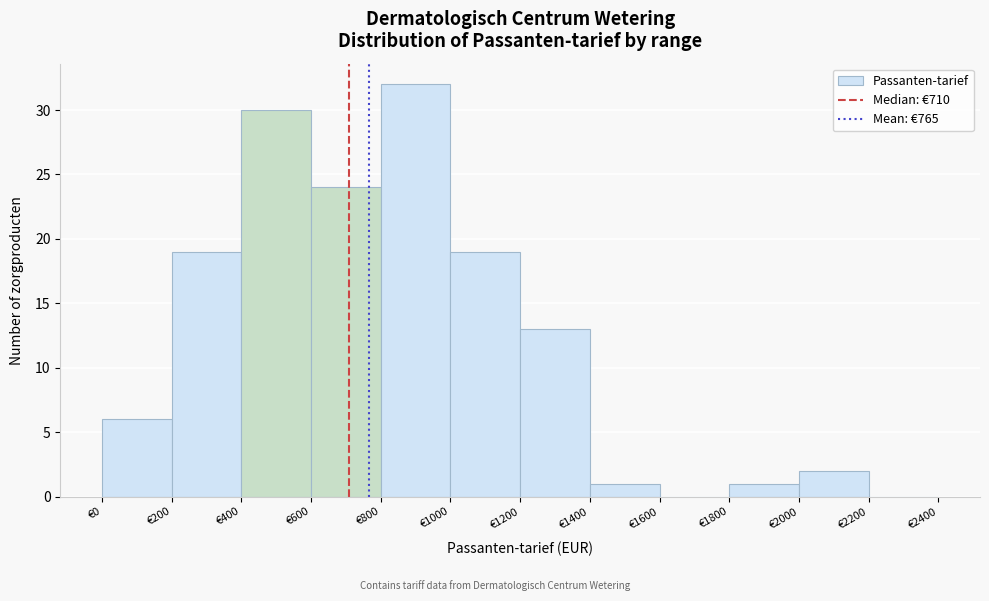

What is the height of the bar covering 1000 to 1200 on the x-axis? The values are not printed on the chart, so give them approximately, as read against the axis.

19